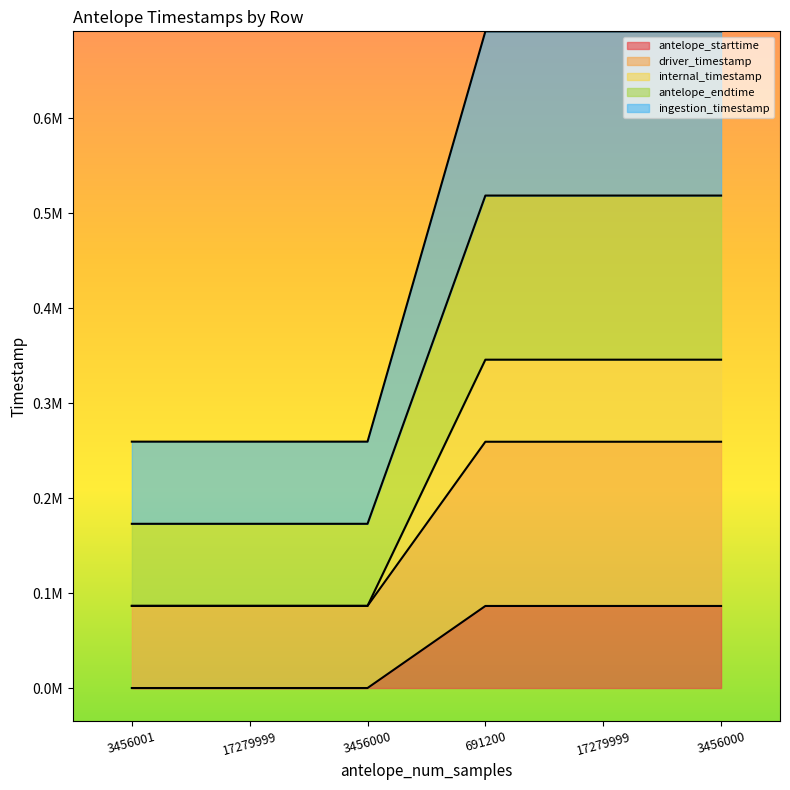

What is the difference between the internal_timestamp values at 17279999 and 3456000?

0.9